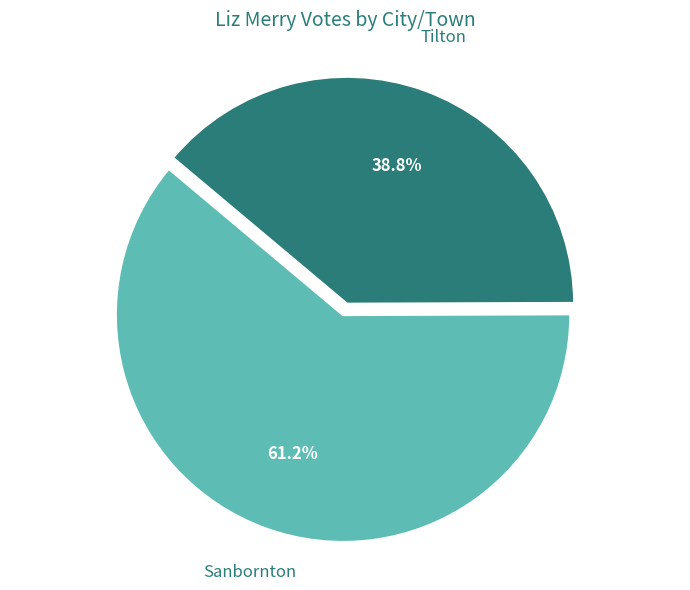

Between Sanbornton and Tilton, which is larger?

Sanbornton